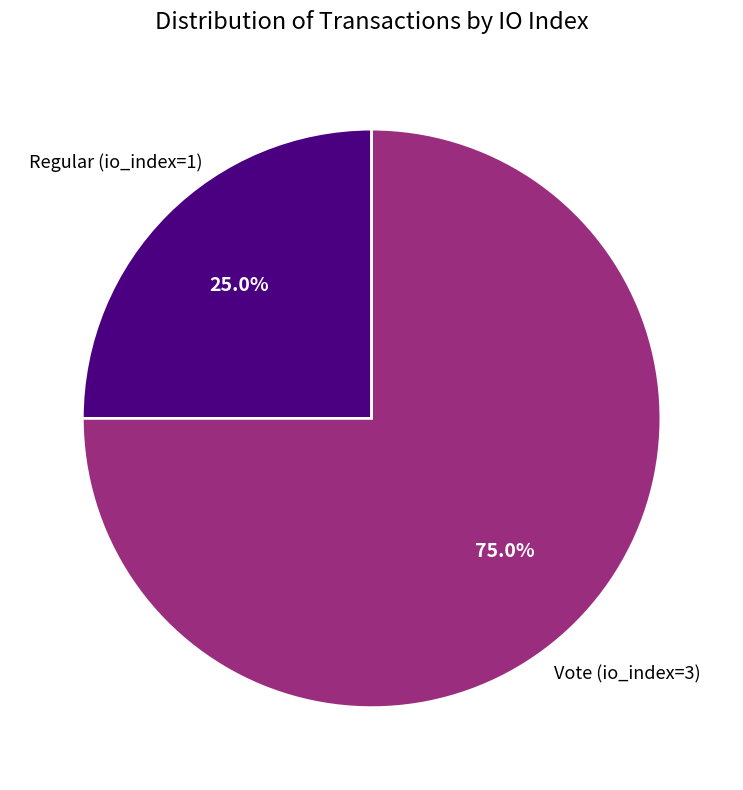

Which category has the smallest portion of the pie?

Regular (io_index=1)